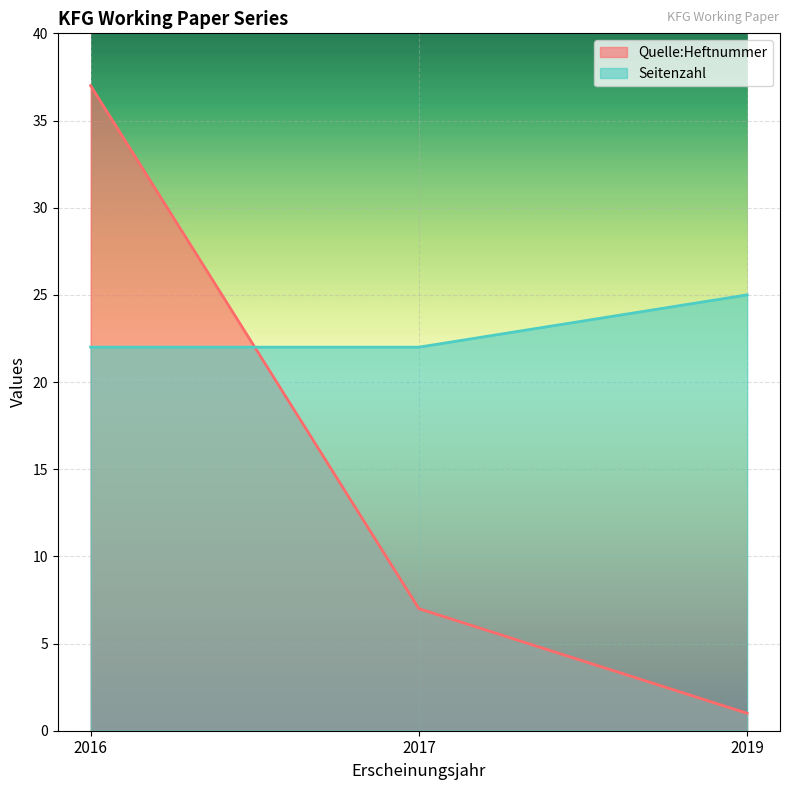

How many lines are shown in the chart?

2